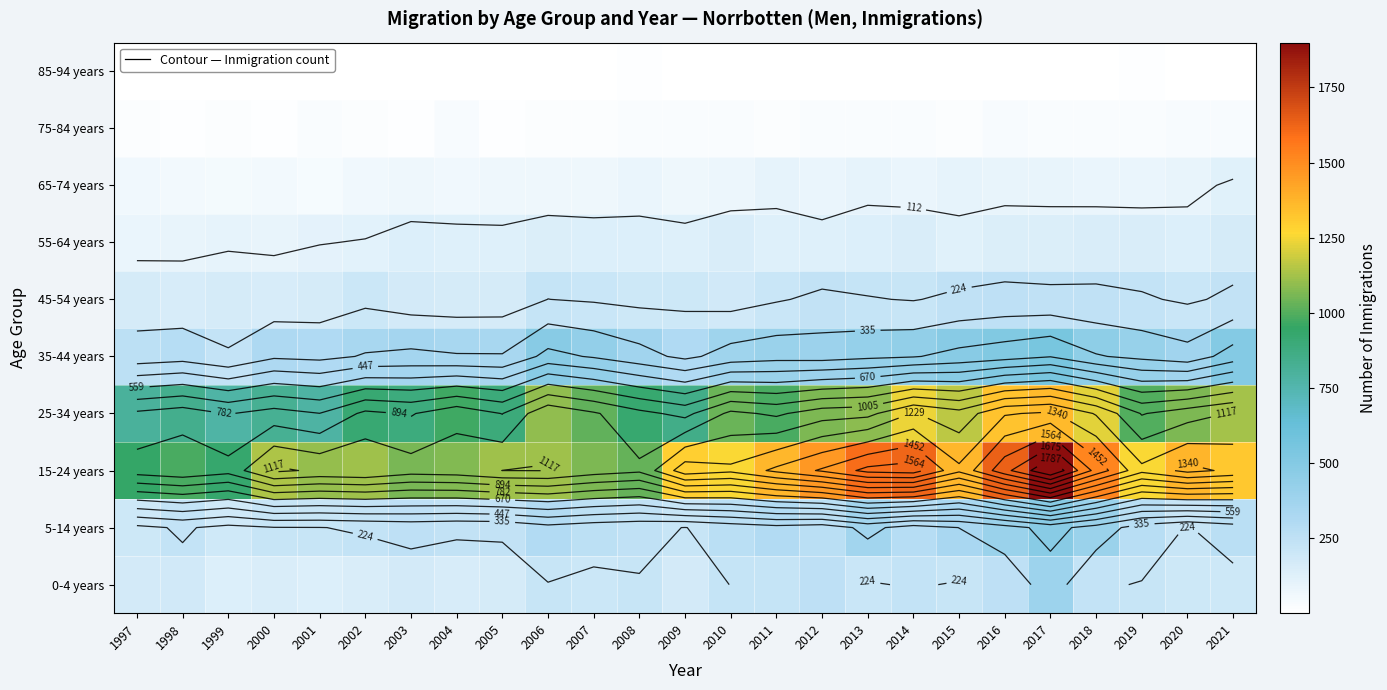

Is the value of 0-4 years at 2013 greater than the value of 75-84 years at 1997?

Yes